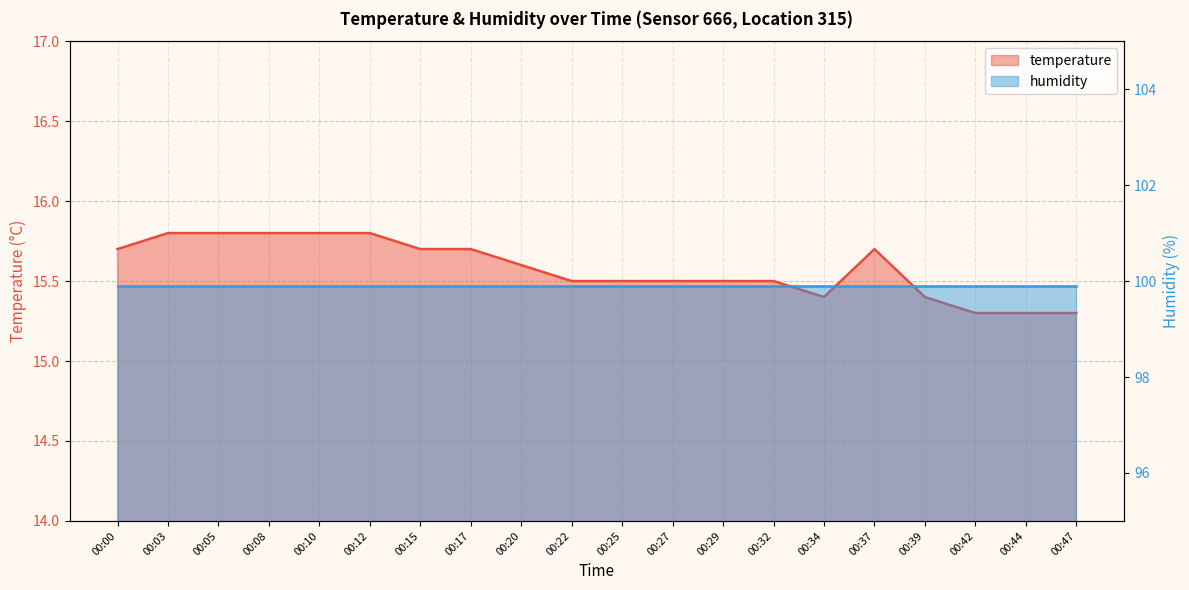

True or false: the data shows 15.5 at 00:32.

True